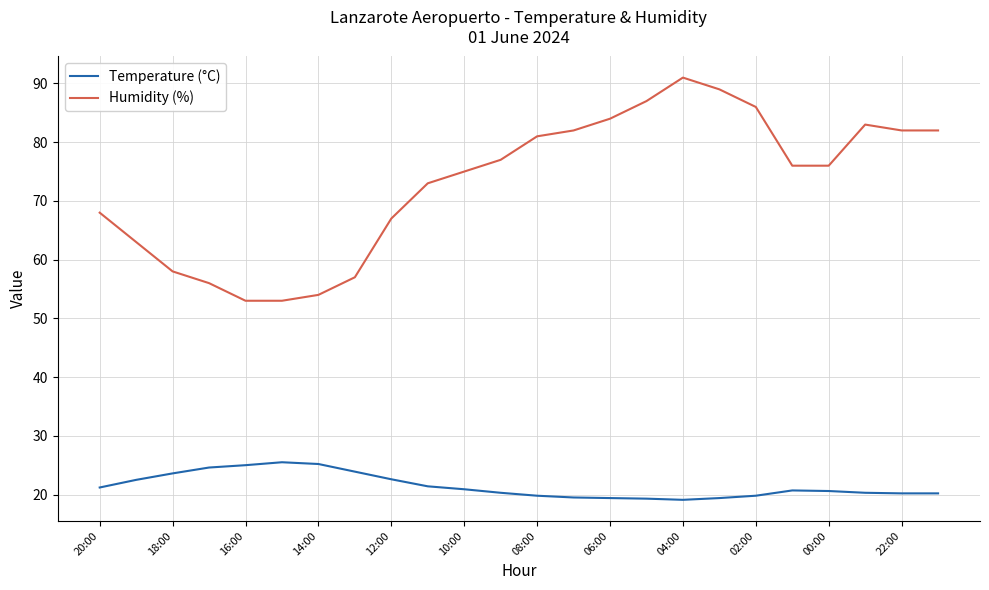

Count the number of data series in this chart.

2